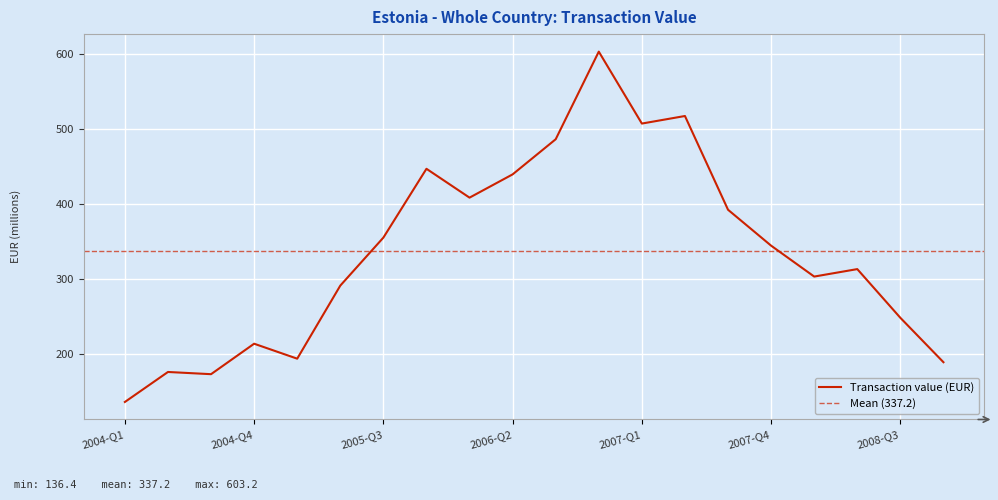

Is this an area chart (filled region under the line)?

No